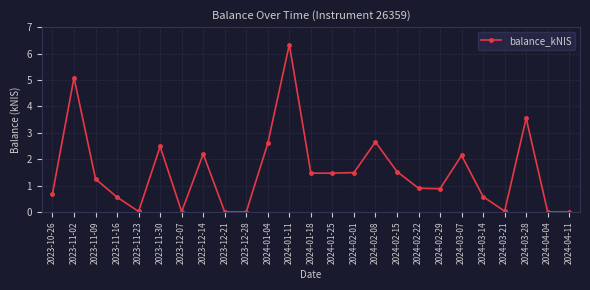

What is the label of the 16th point from the left?

2024-02-08